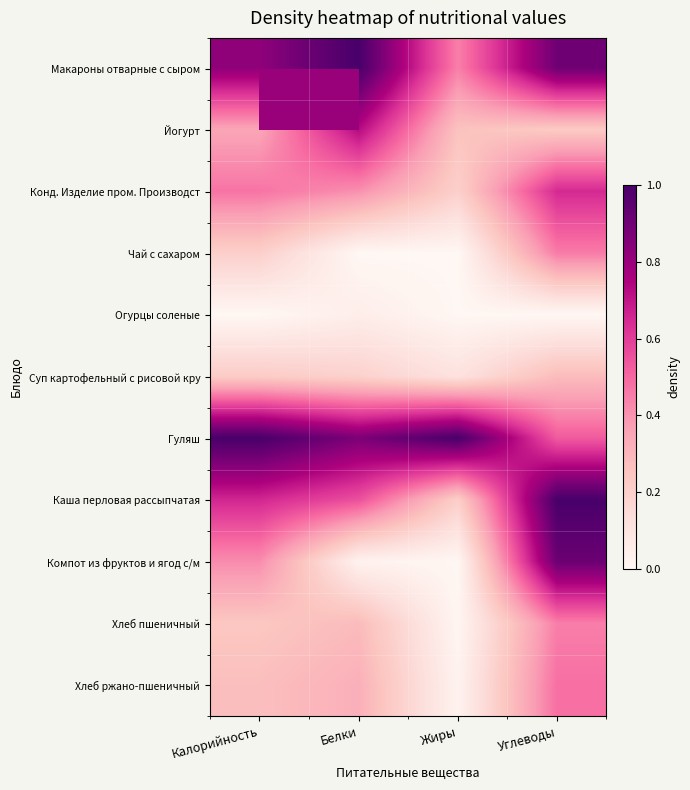

At how many categories does at least one series exceed 0?

4